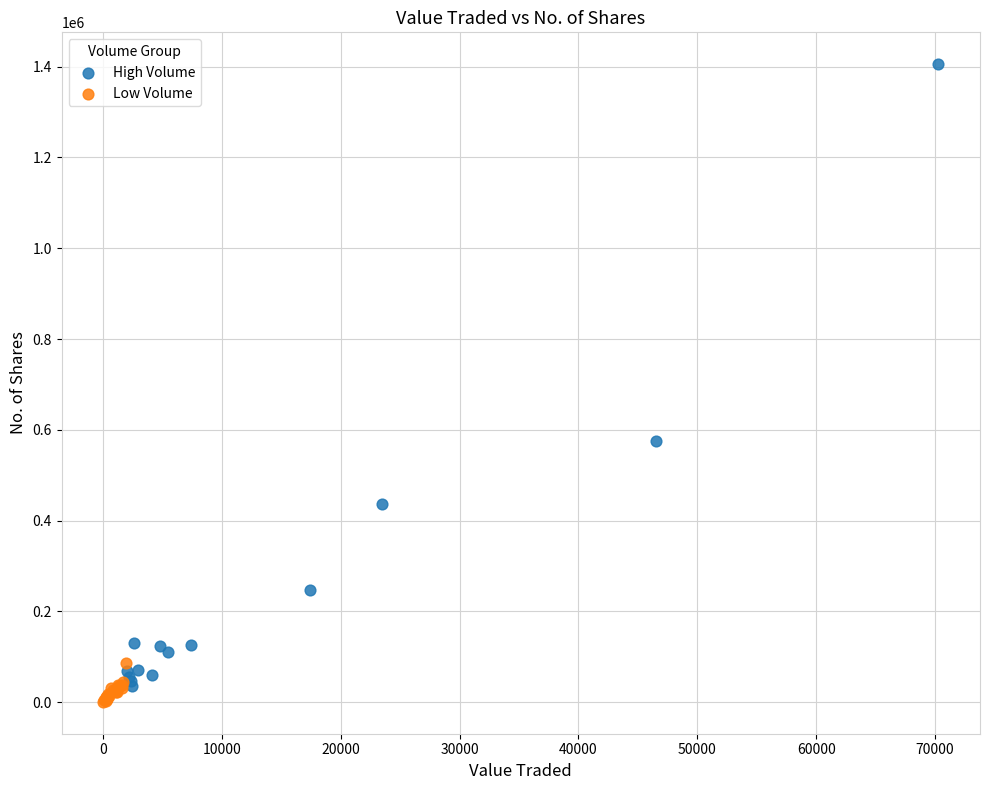

Which series has the largest Y range (max minus min)?

High Volume